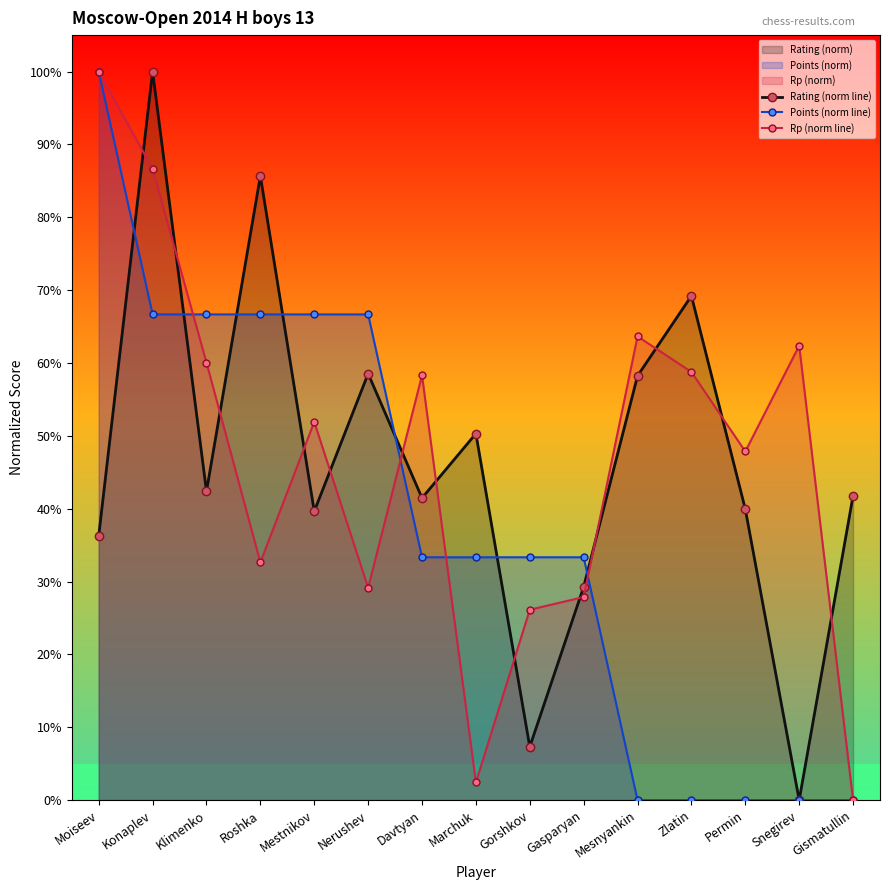

Where do Rating (norm line) and Points (norm line) first cross each other?

Moiseev and Konaplev